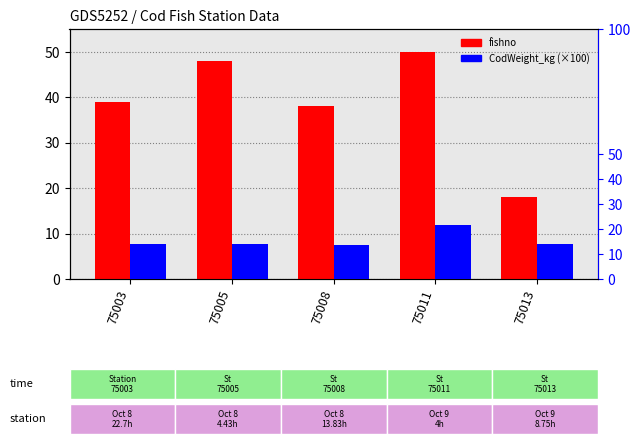

Where does the fishno series first go above 39?

75005